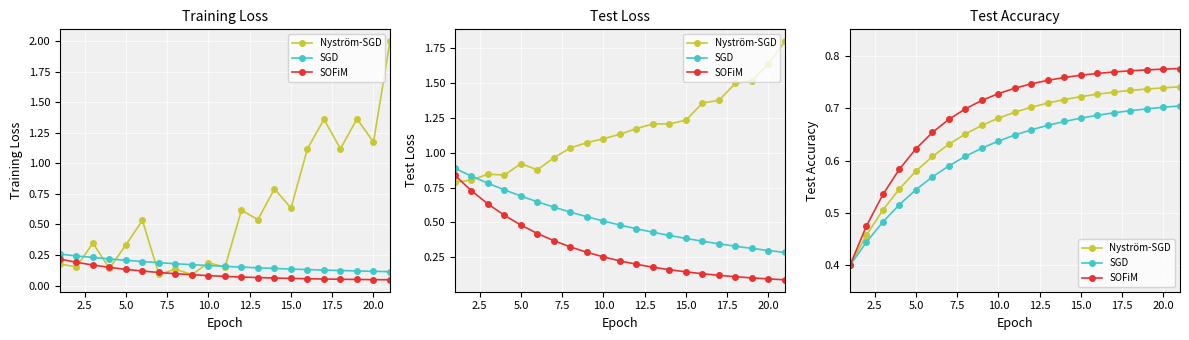

What are all the series names shown in the legend?

Nyström-SGD, SGD, SOFiM